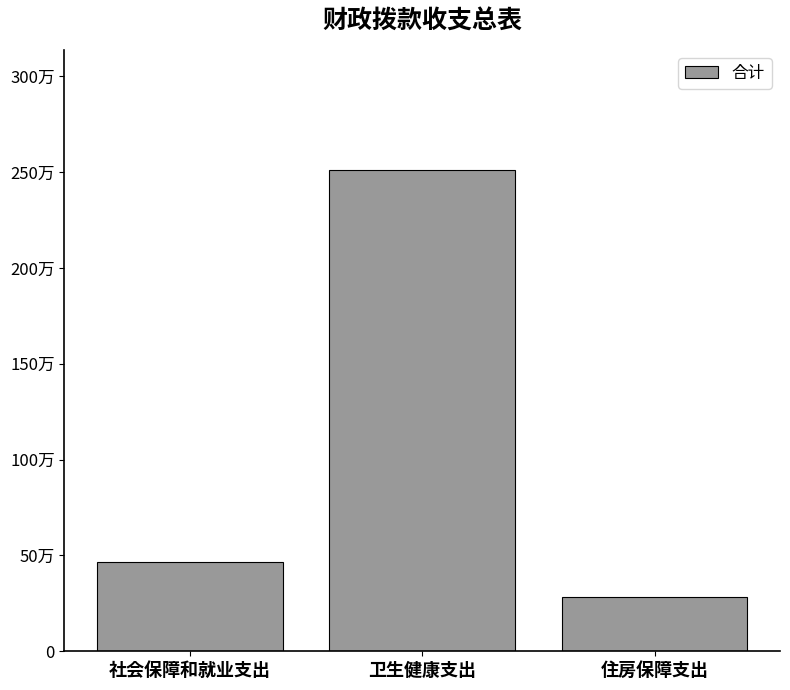

Does the chart contain any negative values?

No